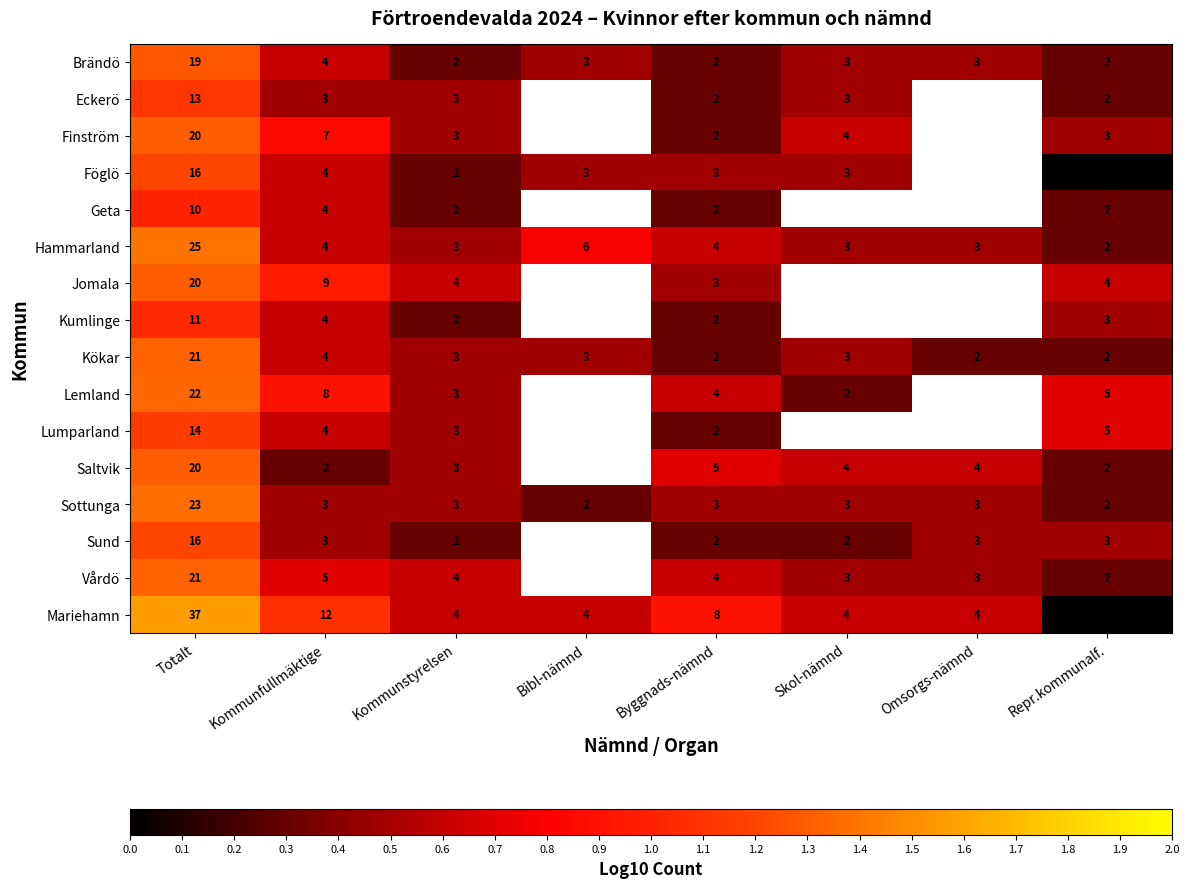

Which series changed the most between Totalt and Kommunstyrelsen?

Mariehamn